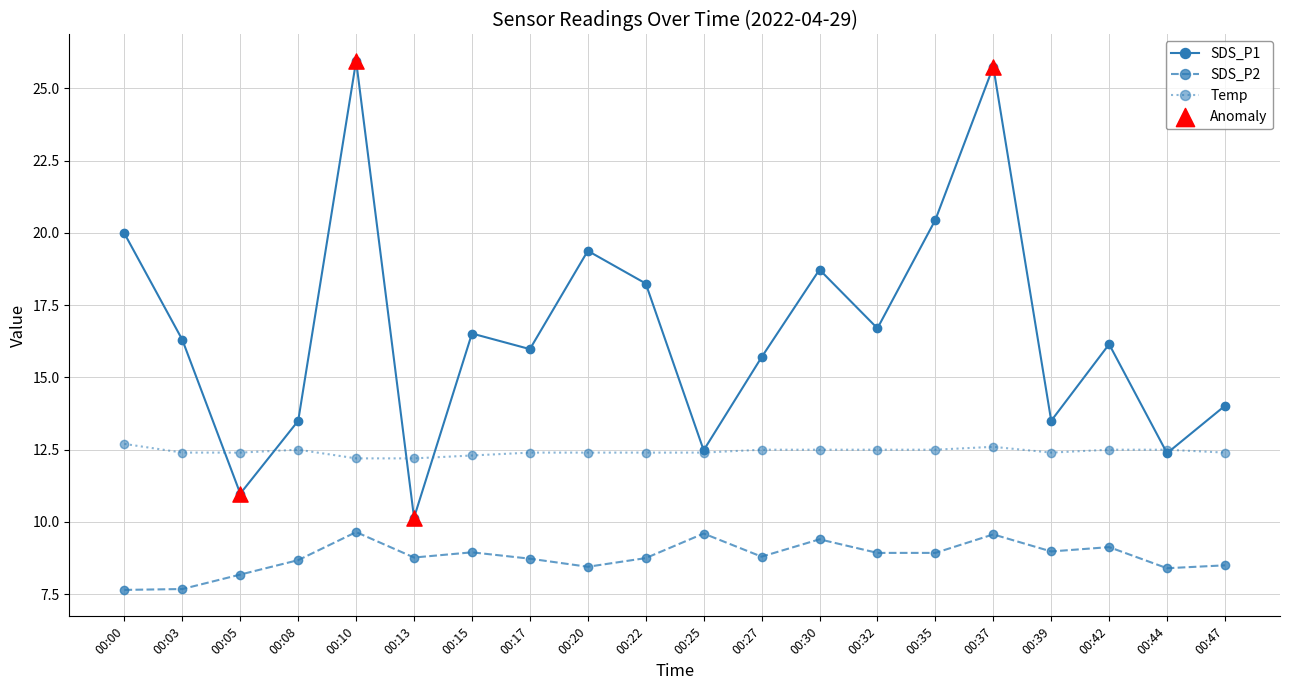

What is the spread (max minus min) of values at 00:25?

2.9